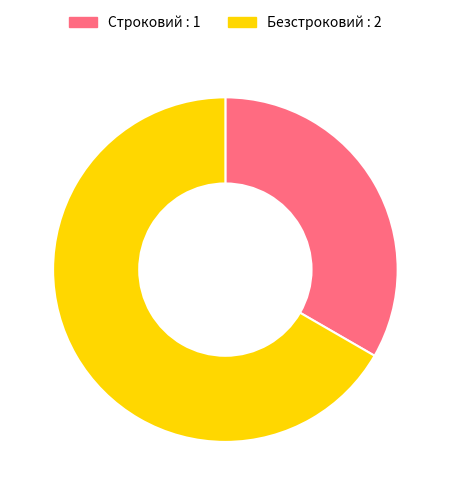

Do Безстроковий and Строковий together represent more than half of the pie?

Yes